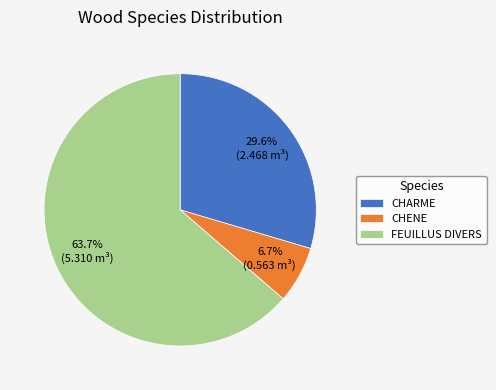

To the nearest percent, what percentage of the pie is CHARME?

30%